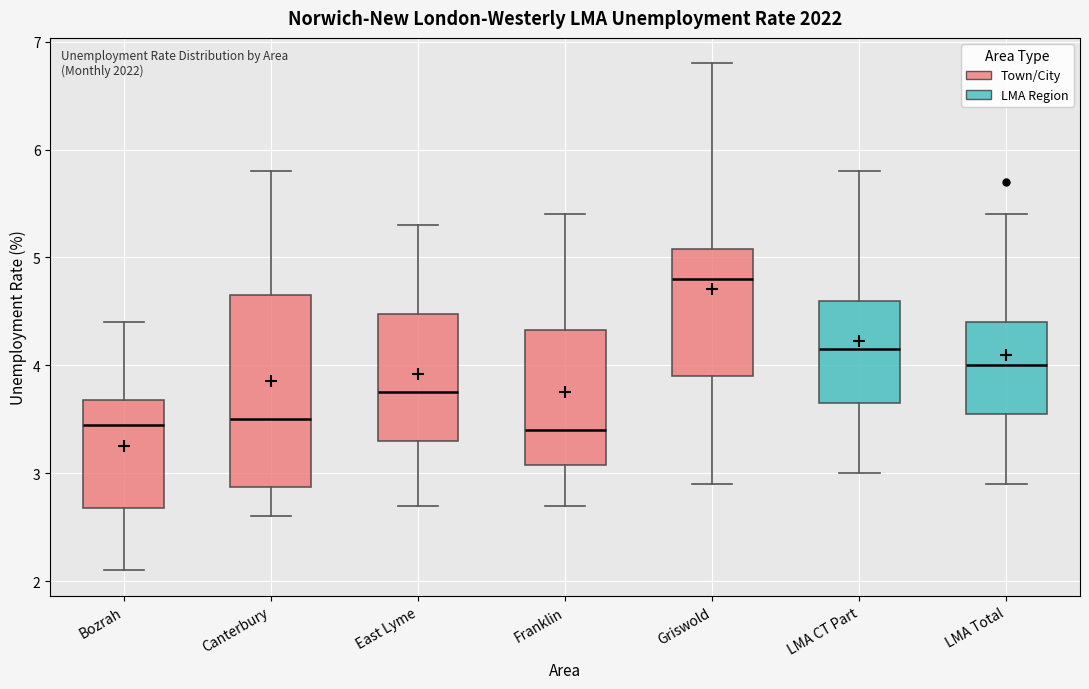

Where does the median line of the box for Franklin sit on the y-axis? The values are not printed on the chart, so give them approximately, as read against the axis.

3.4